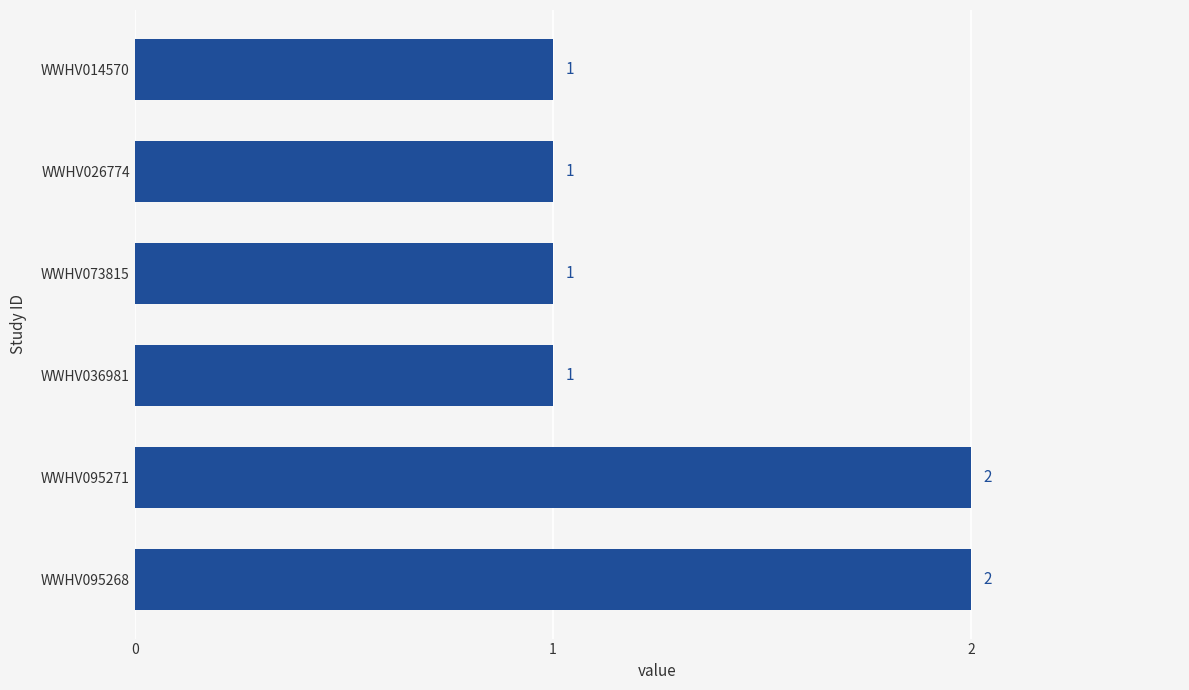

Is it true that the value at WWHV095268 is 2?

True